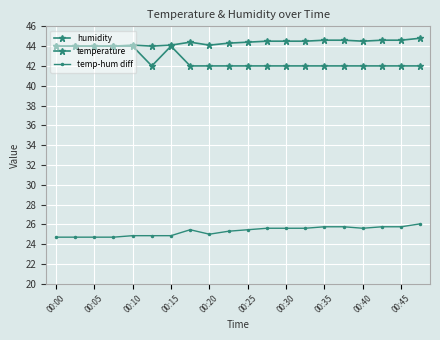

True or false: humidity and temperature cross at least once.

False